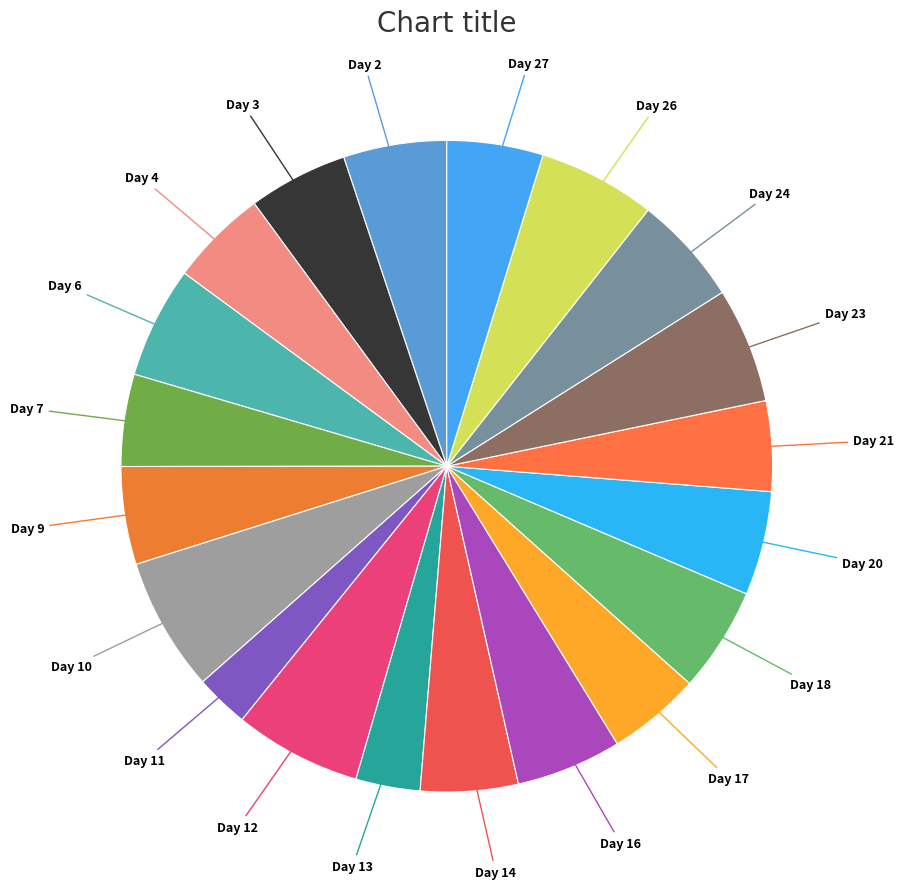

How many slices are in this pie chart?

20